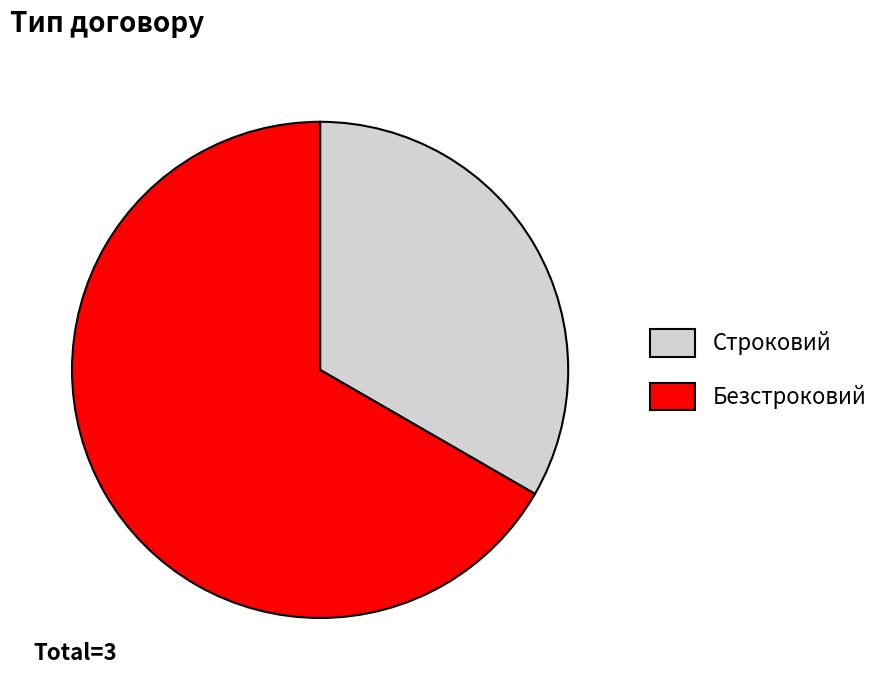

Which slice is the largest?

Безстроковий